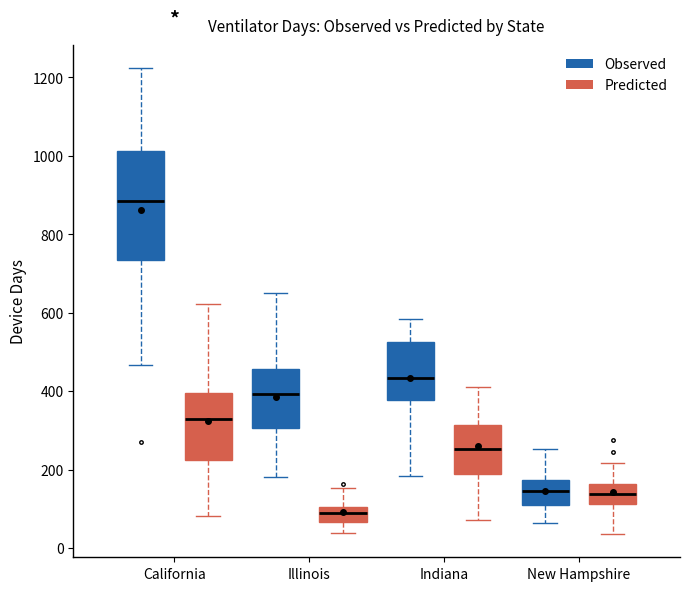

Comparing the boxes themselves (not the whiskers), which one is the tallest?

California (Observed)